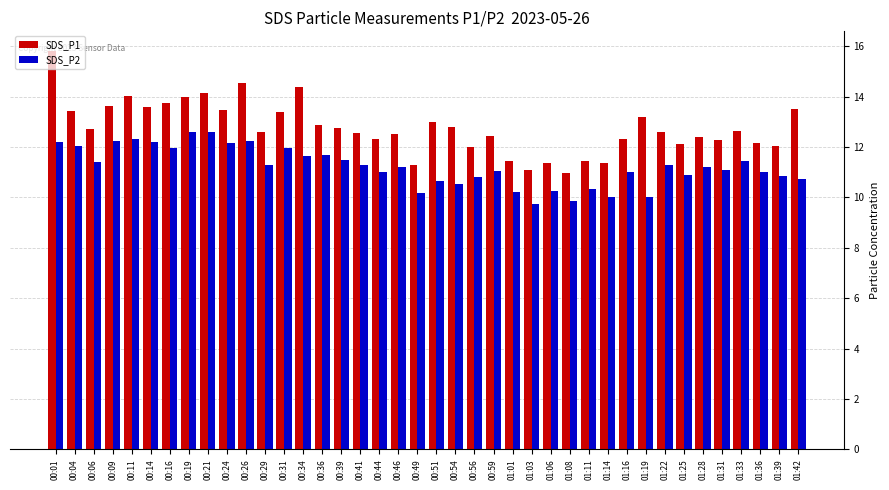

What is the maximum value for SDS_P1?

15.8